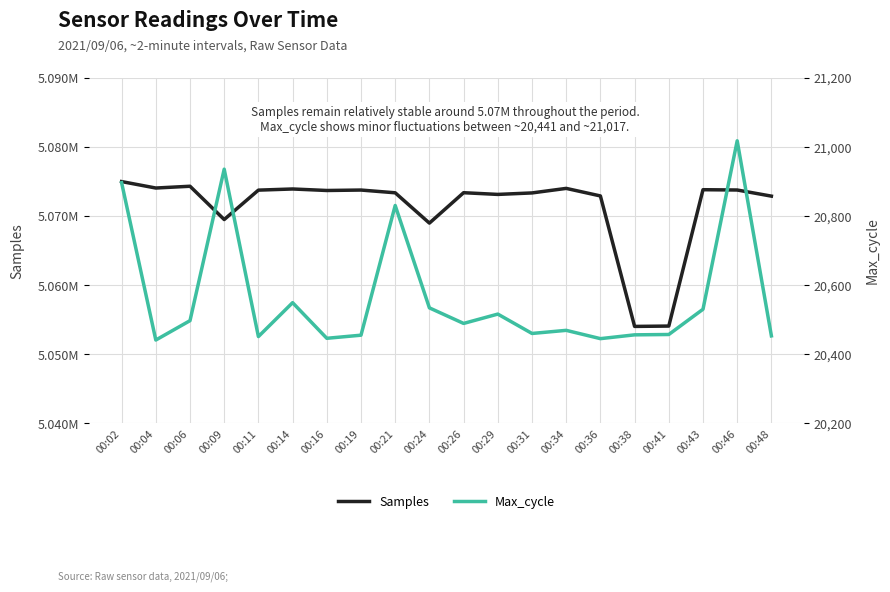

What is the average value of the Samples series?

5071254